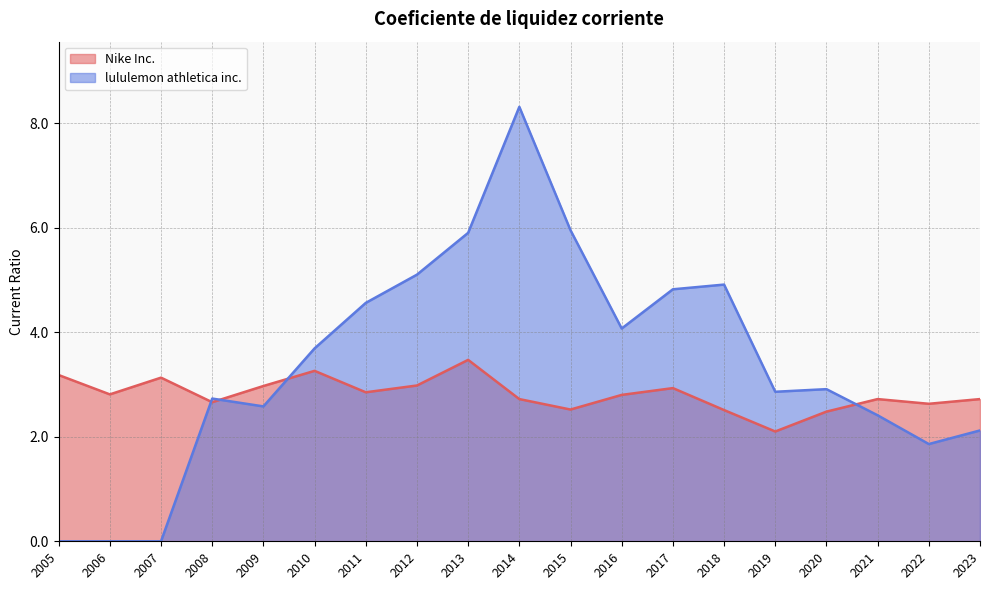

What is the difference between the highest and lowest values at 2005?

3.2